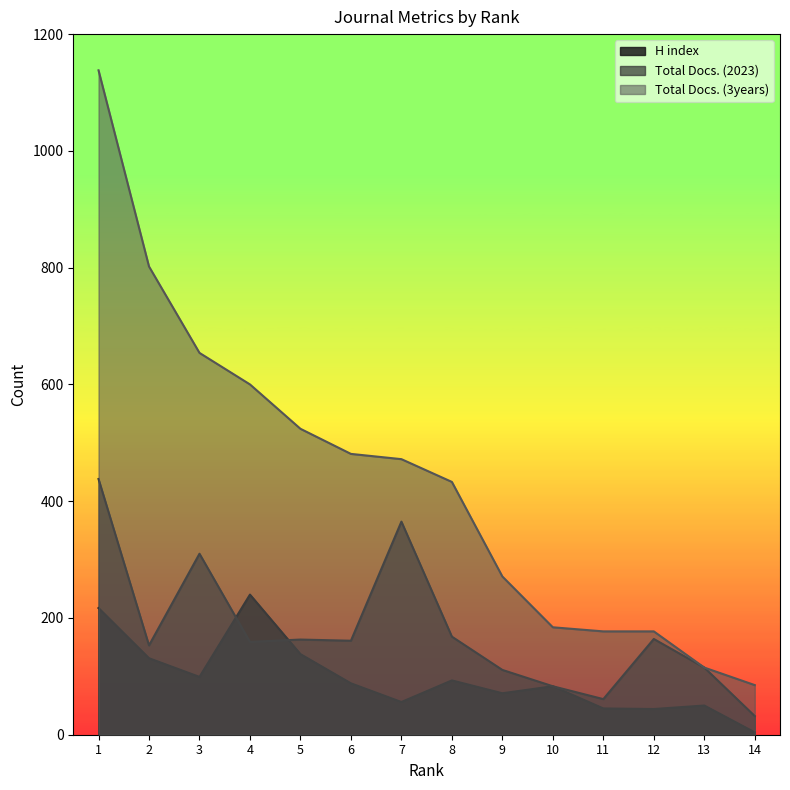

What is the total value across all series at 10?

350